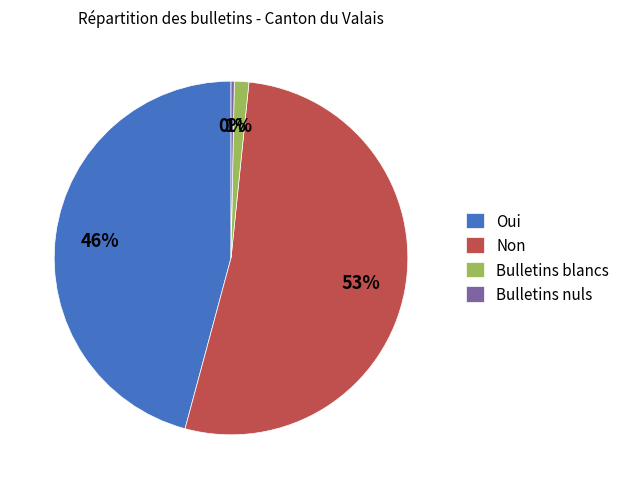

To the nearest percent, what portion does Oui represent?

46%